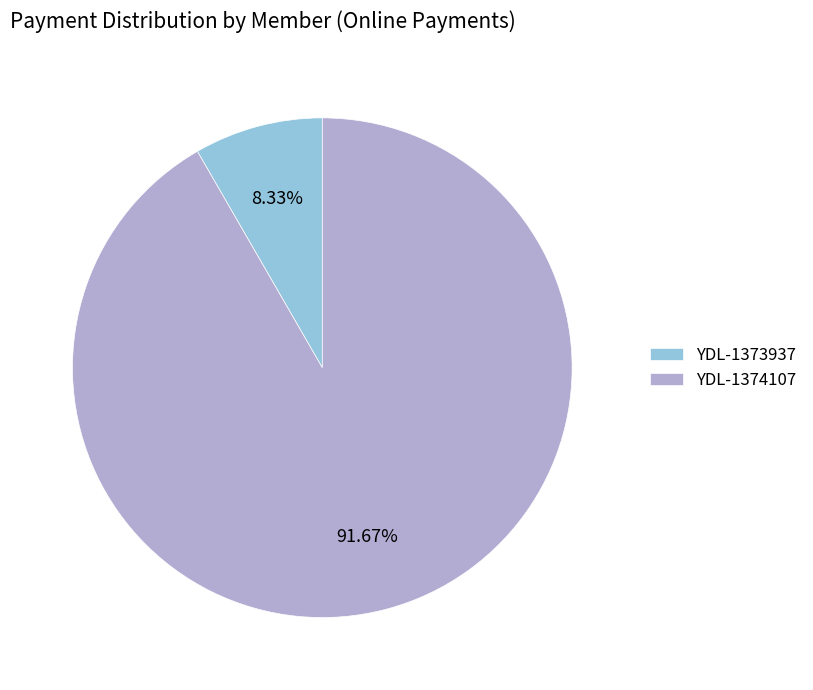

Which slice represents more than half of the pie?

YDL-1374107